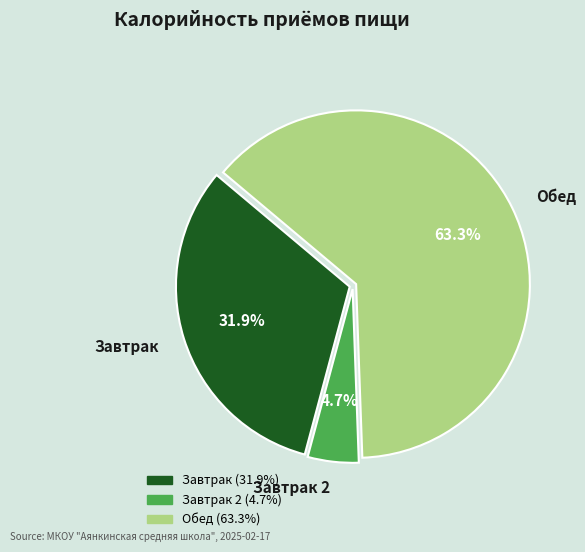

Is the sum of Обед and Завтрак 2 greater than half?

Yes